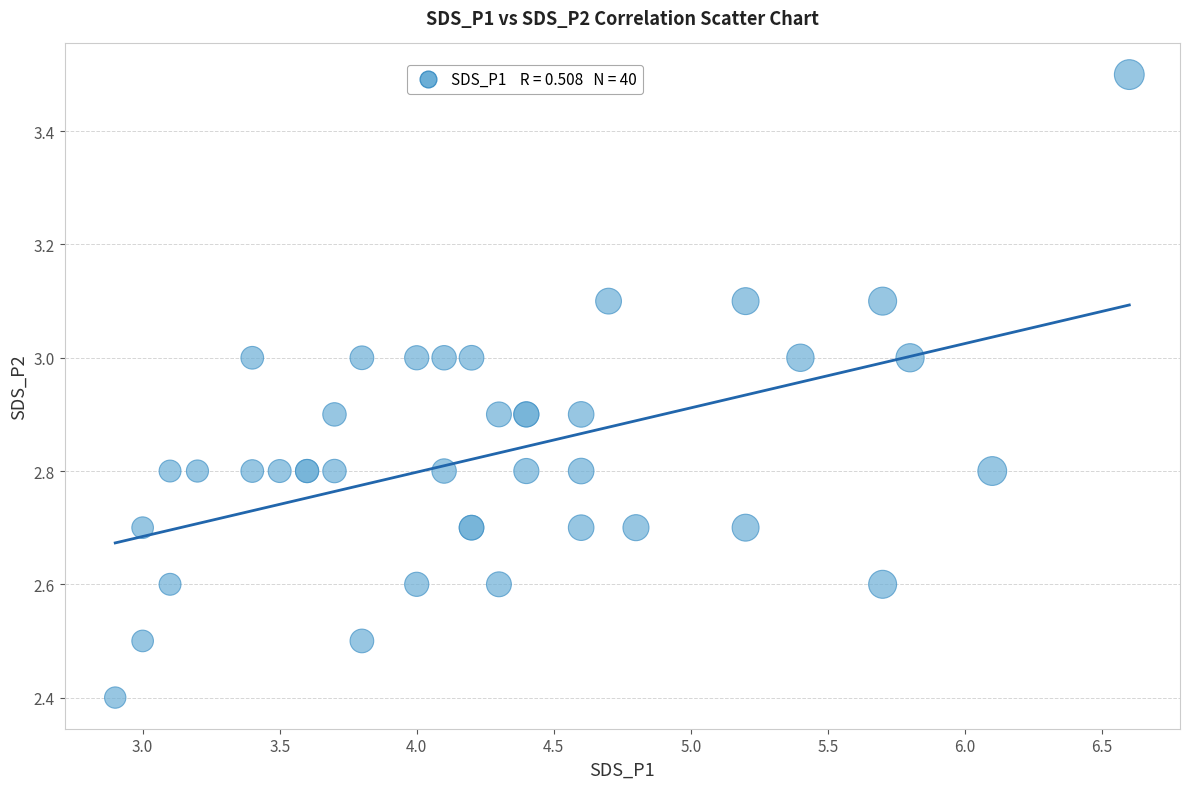

What Y value in the scatter plot is closest to 2?

2.4